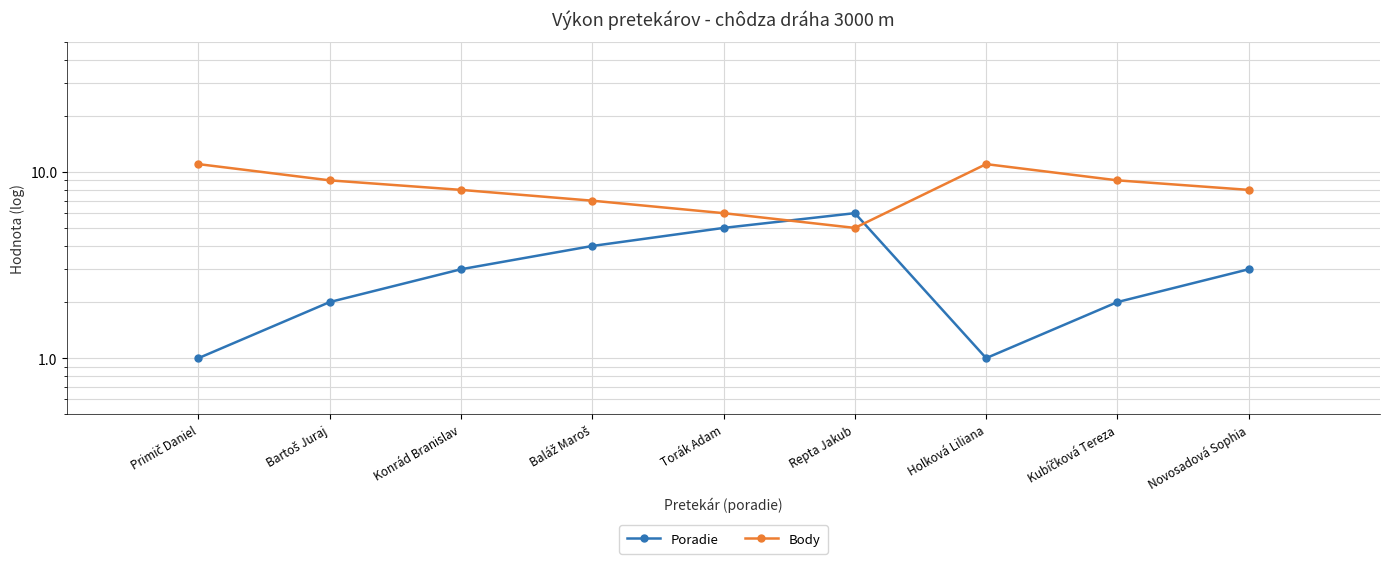

Reading right to left, transcribe all the data shown in this chart.

Poradie: Novosadová Sophia=3	Kubíčková Tereza=2	Holková Liliana=1	Repta Jakub=6	Torák Adam=5	Baláž Maroš=4	Konrád Branislav=3	Bartoš Juraj=2	Primič Daniel=1
Body: Novosadová Sophia=8	Kubíčková Tereza=9	Holková Liliana=11	Repta Jakub=5	Torák Adam=6	Baláž Maroš=7	Konrád Branislav=8	Bartoš Juraj=9	Primič Daniel=11